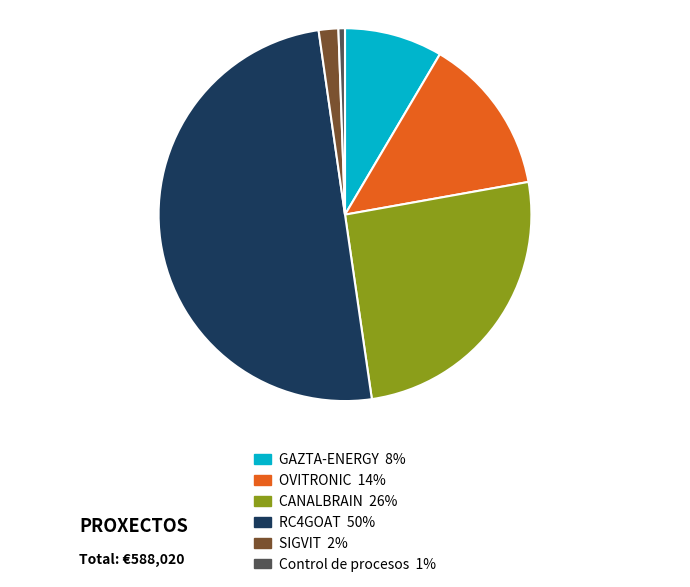

What is the majority slice?

RC4GOAT